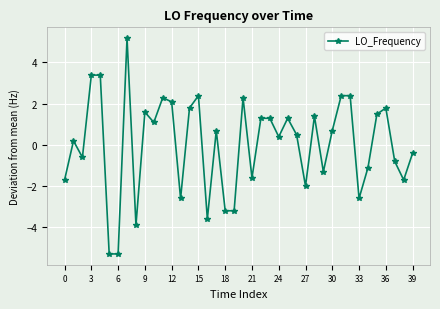

What is the difference between the maximum and minimum values?

10.5